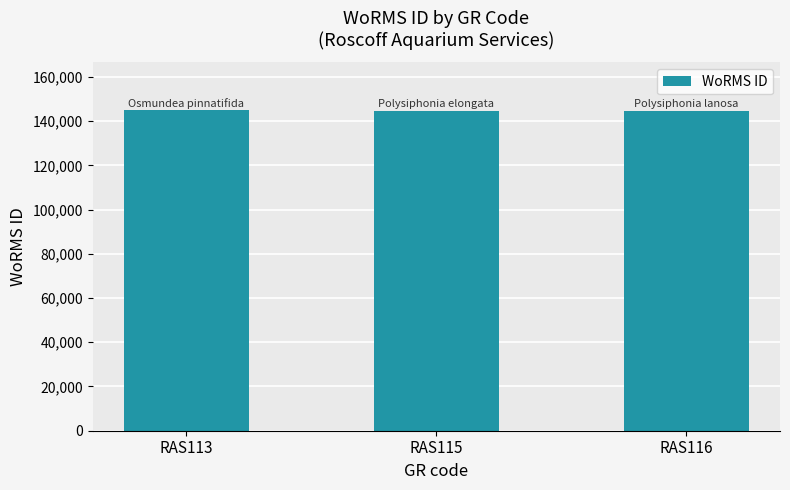

True or false: the data shows 219004 at RAS115.

False